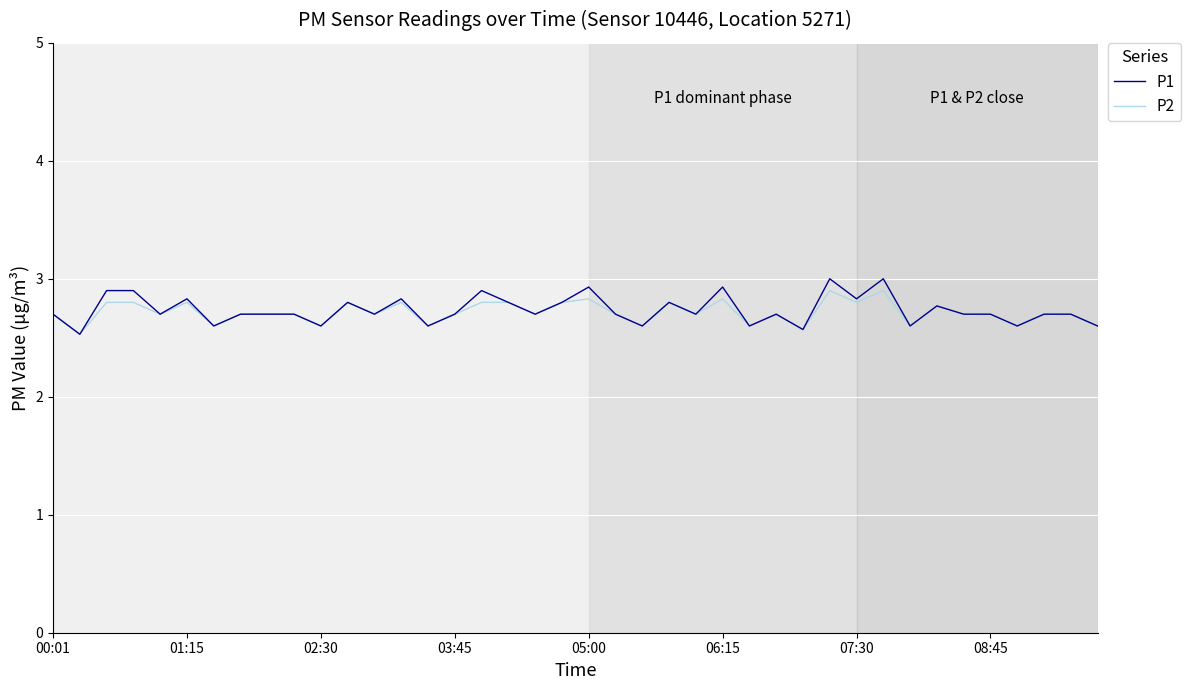

Which series has the widest spread of values?

P1